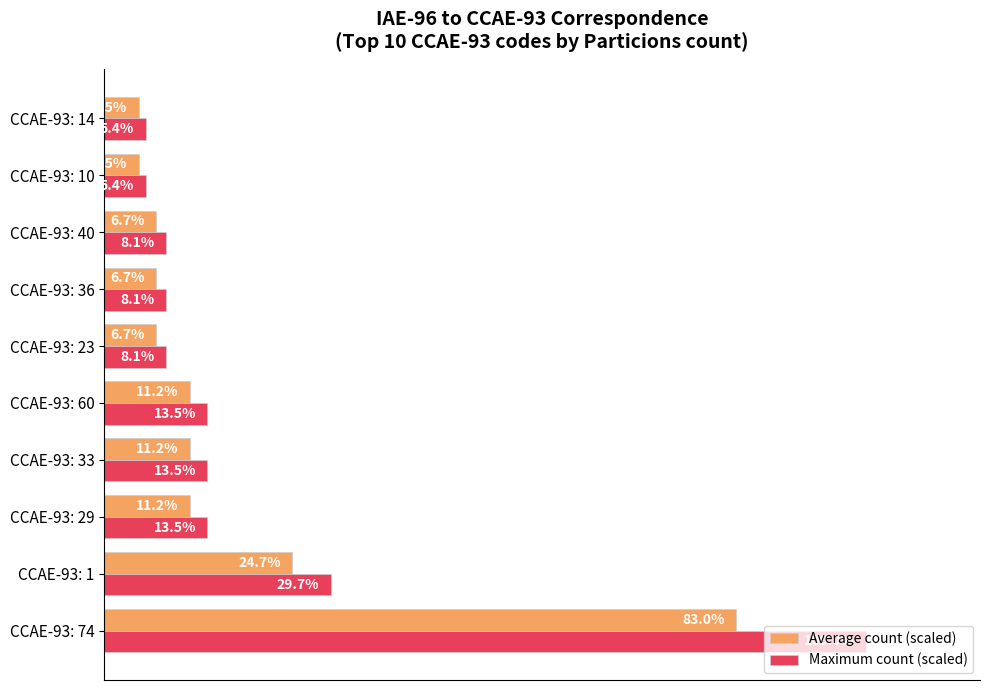

At which category does the chart reach its peak across all series?

CCAE-93: 74